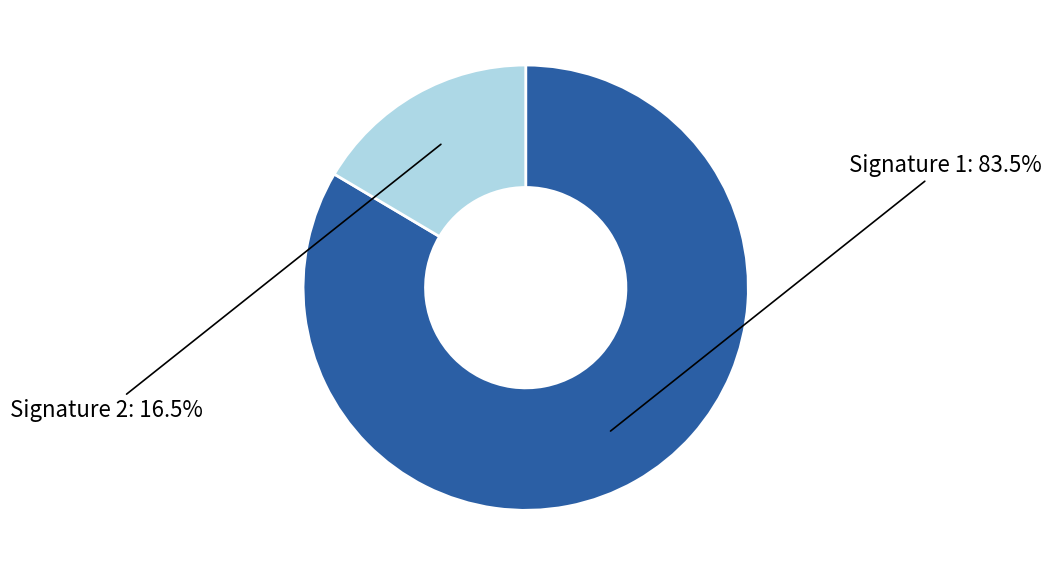

Does any single category account for the majority?

Yes